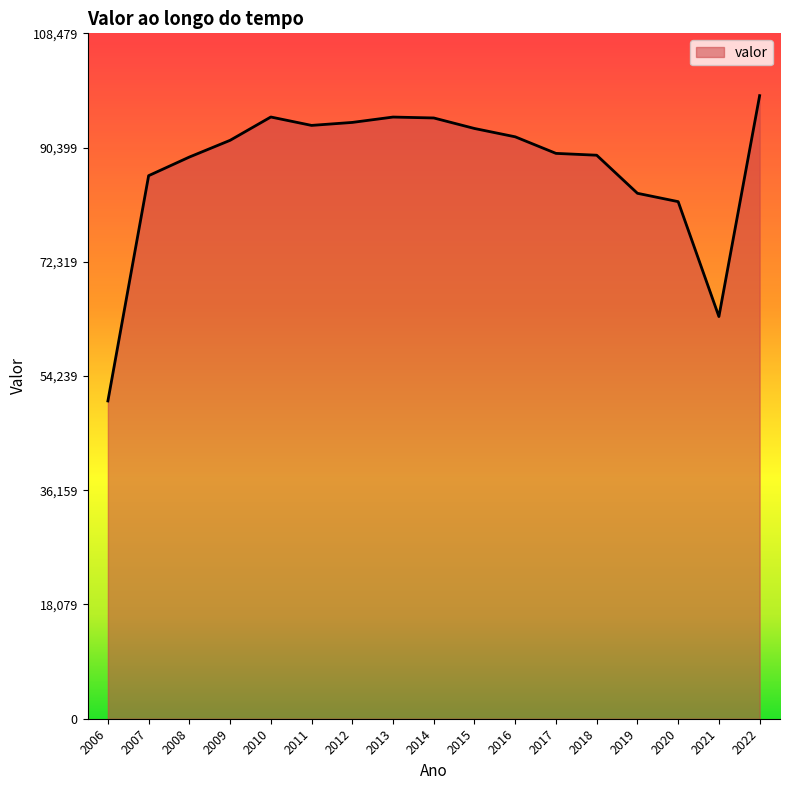

What is the minimum value shown in the chart?

50297